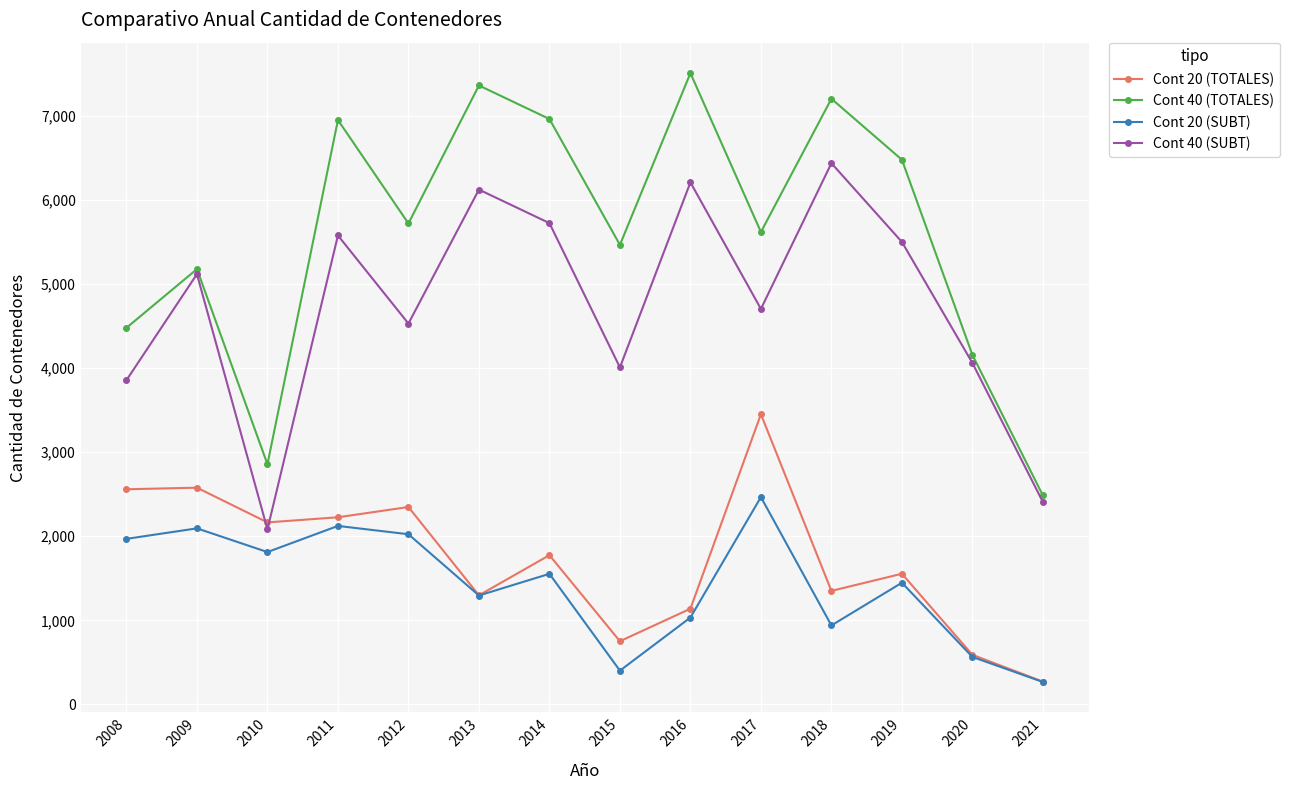

At which category does Cont 40 (TOTALES) reach its first local peak?

2009